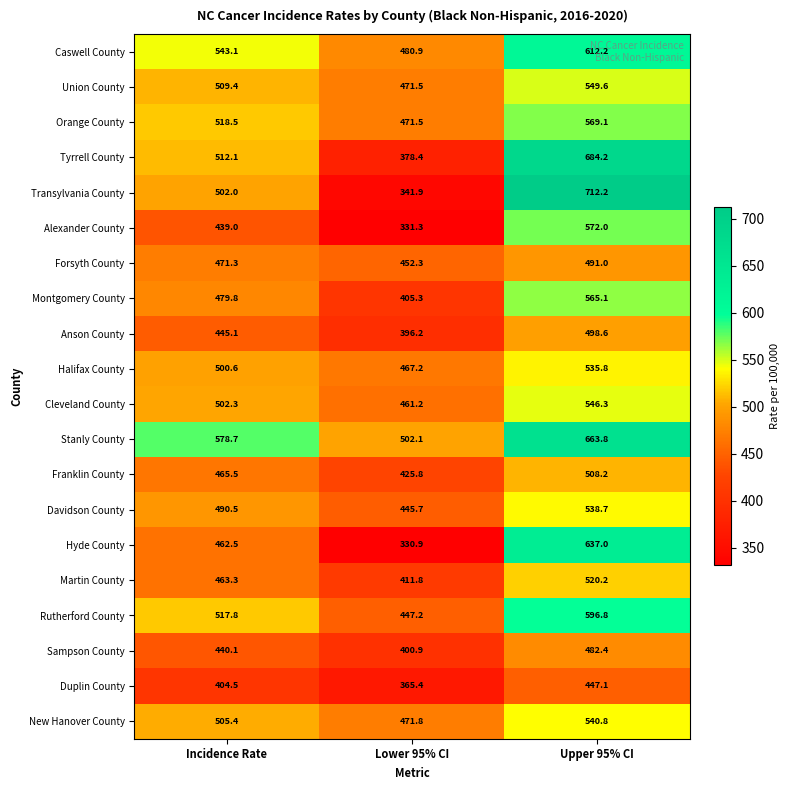

What is the smallest value displayed?

330.9